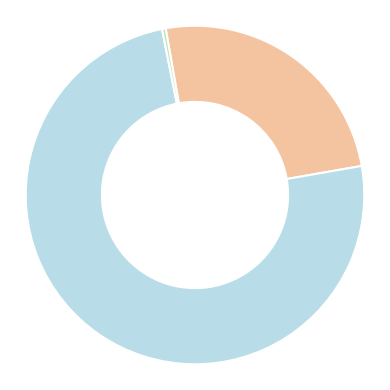

Is there any slice that represents more than half of the pie?

Yes